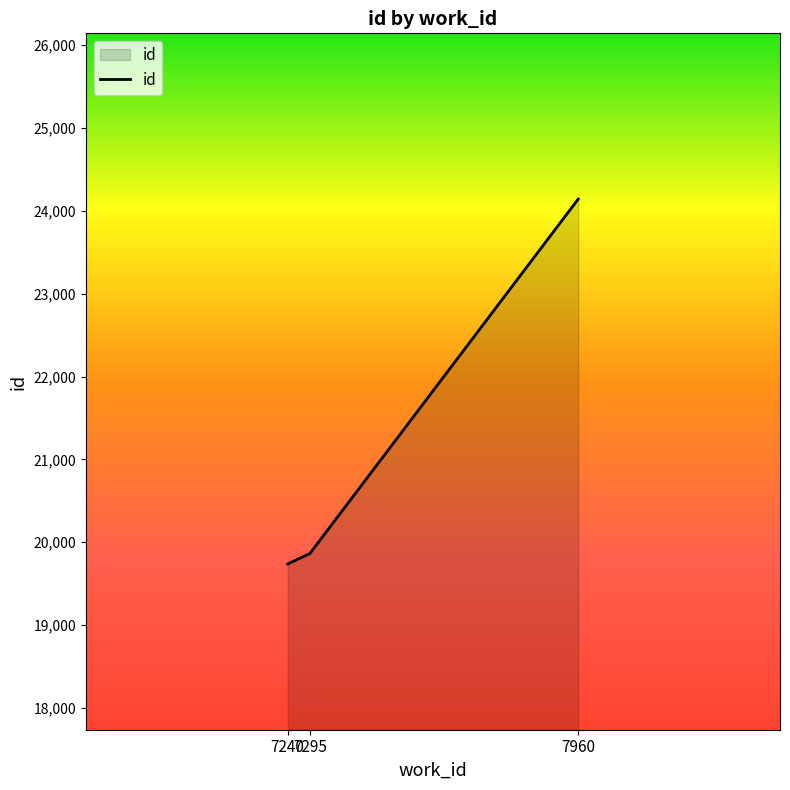

List the labels in order of value, largest first.

7960, 7295, 7240